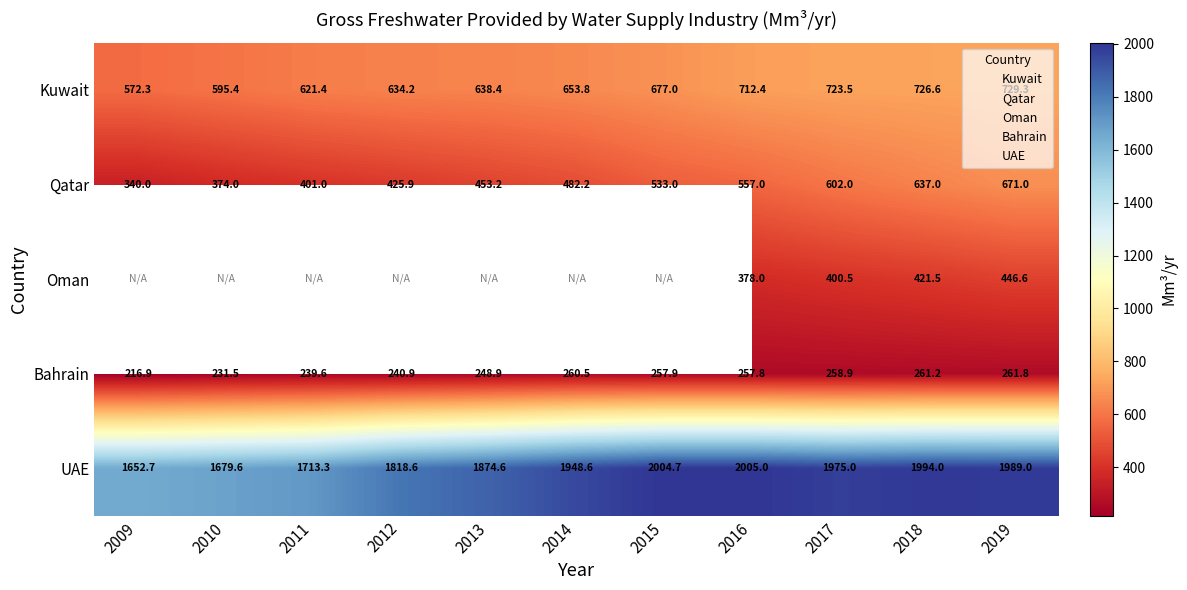

What is the total value across all series at 2019?

4097.8